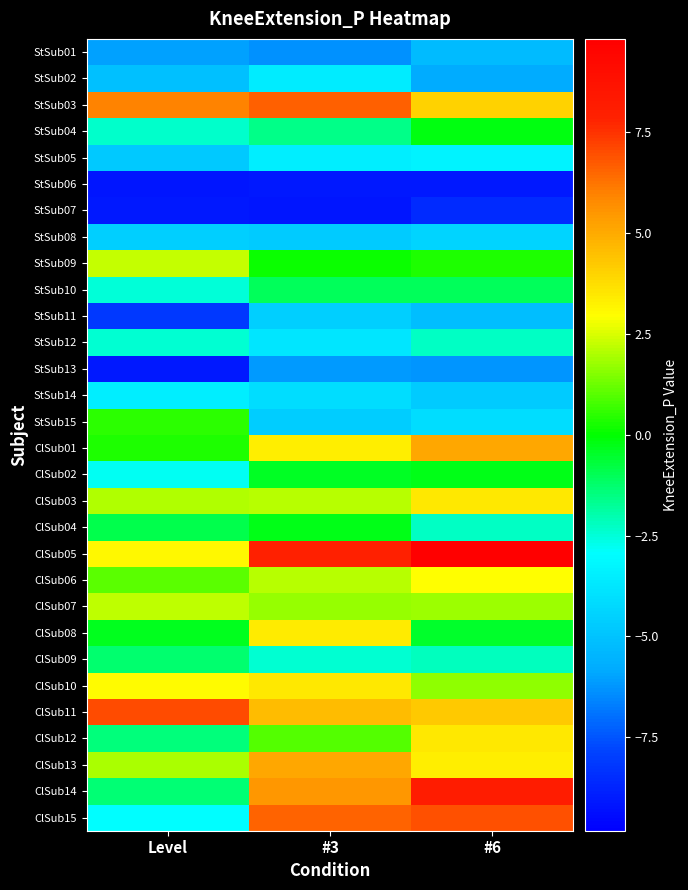

Count the number of data series in this chart.

30